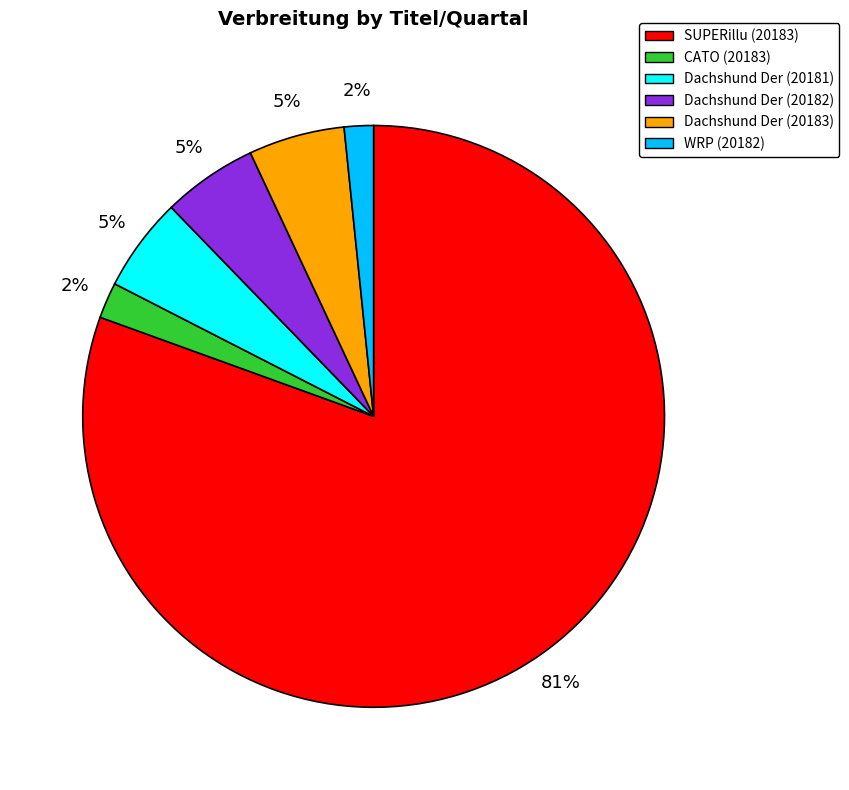

Is there a majority slice in this chart?

Yes